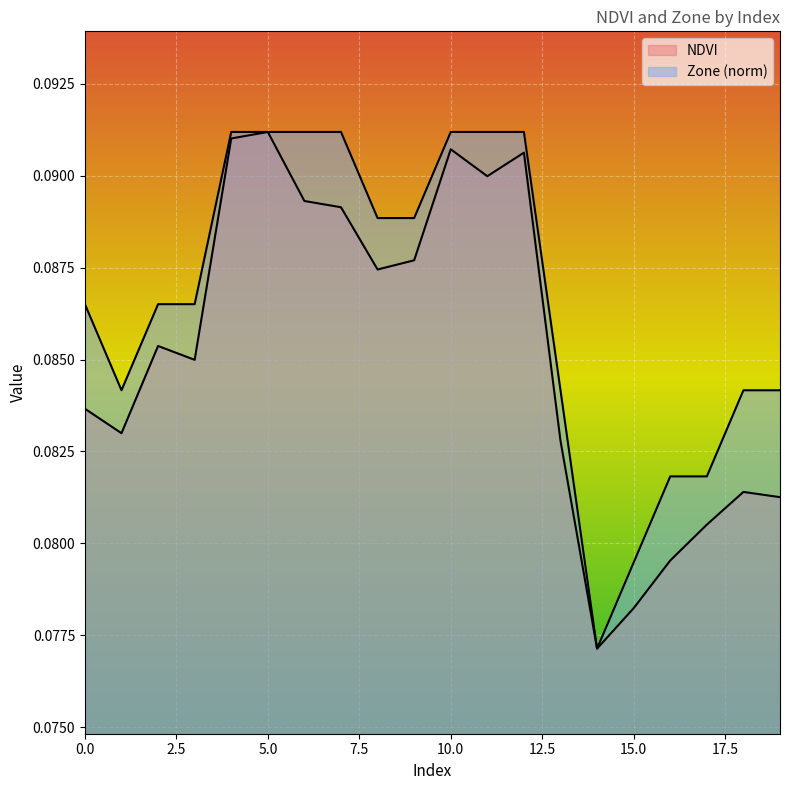

True or false: NDVI and Zone cross at least once.

False